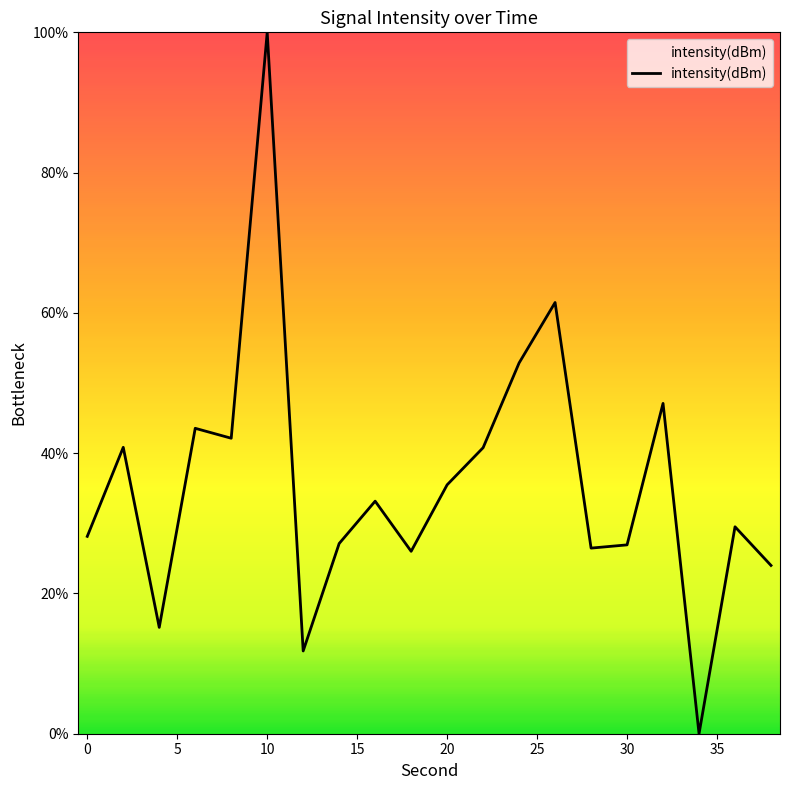

Does the chart display data point markers on the line(s)?

No